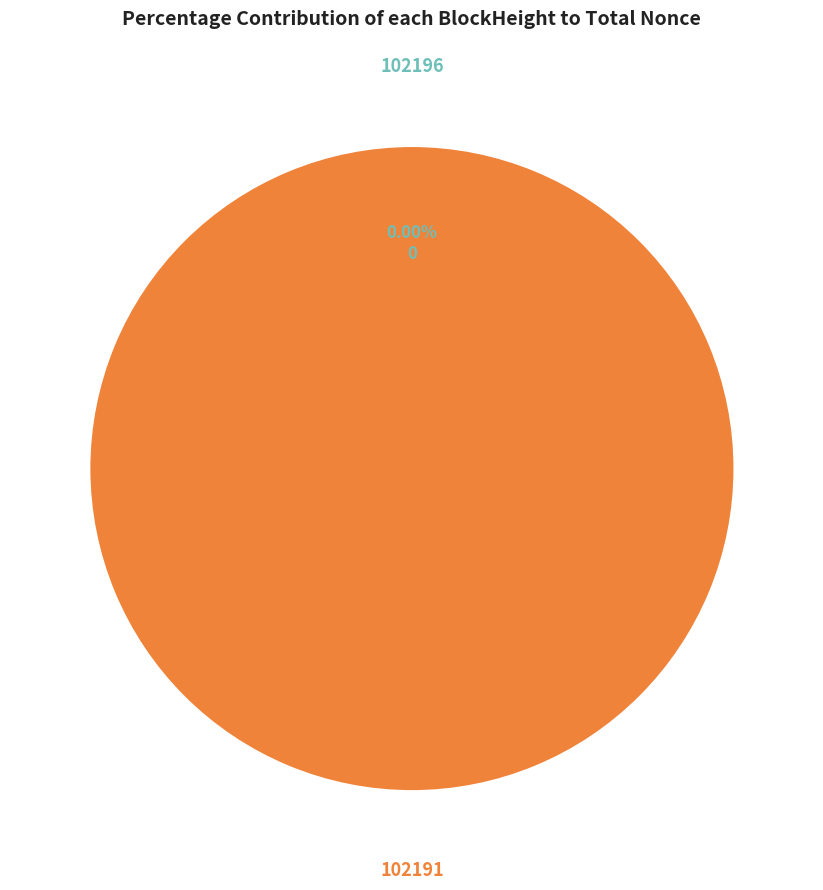

Count the number of slices in the pie.

2